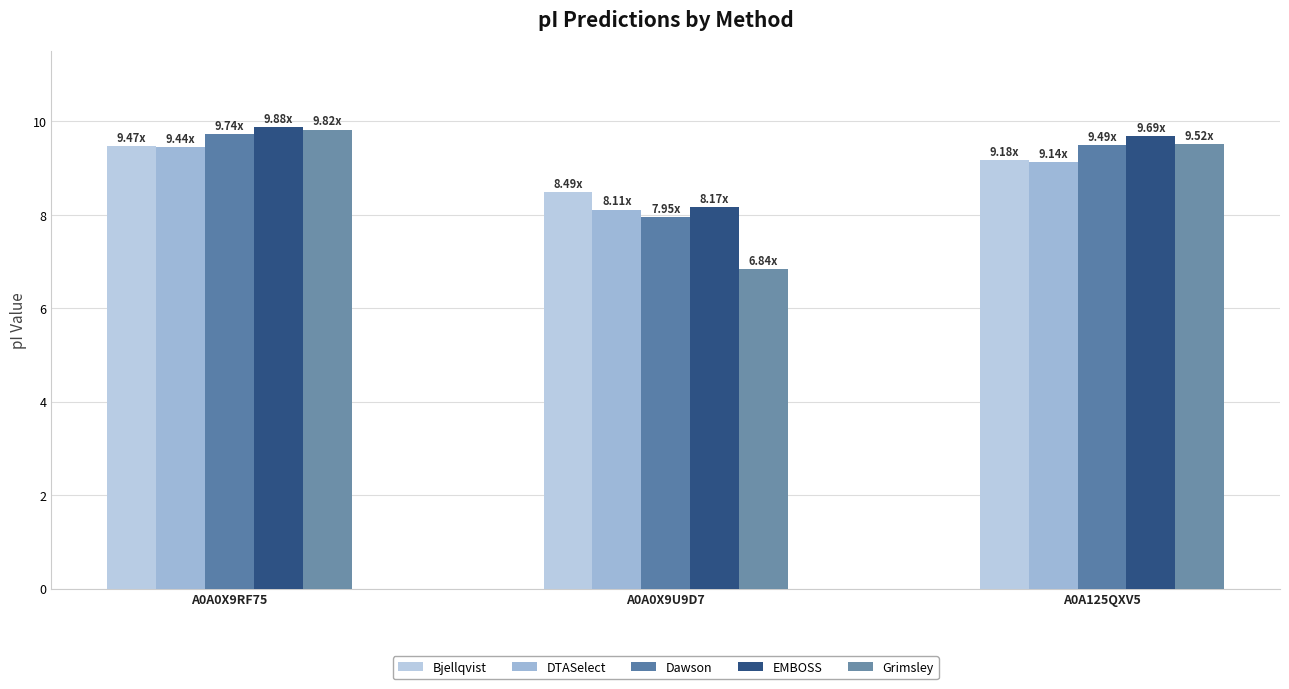

Is the value of Dawson at A0A0X9RF75 greater than the value of EMBOSS at A0A0X9RF75?

No